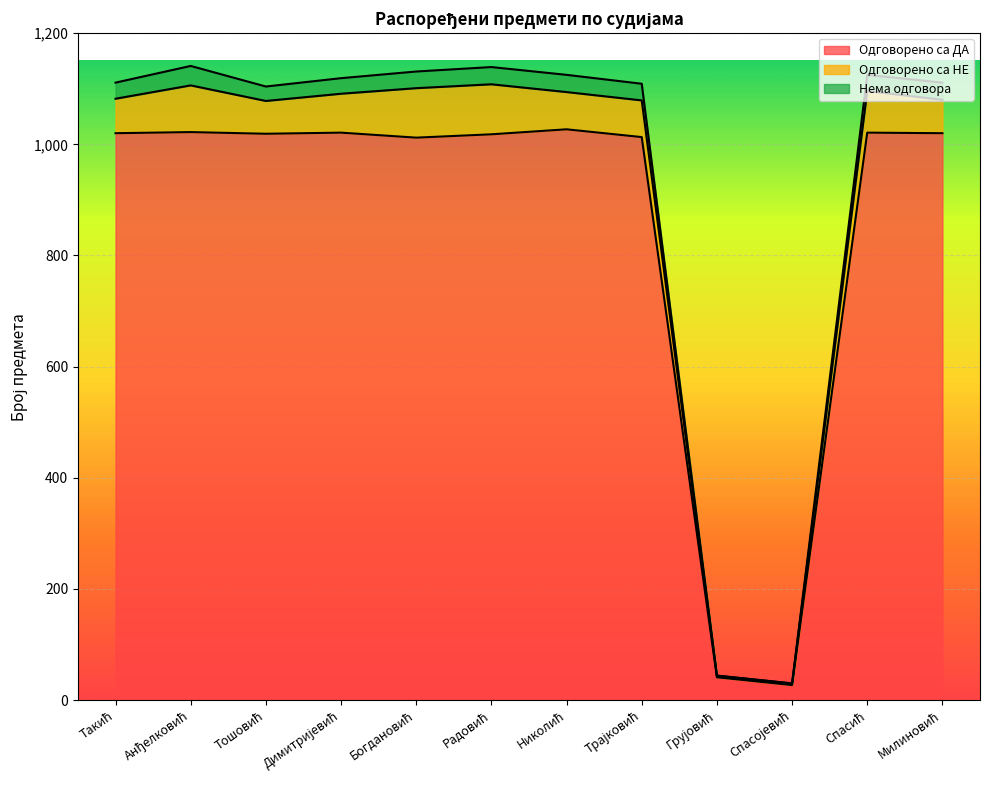

What is the minimum value for Одговорено са ДА?

27